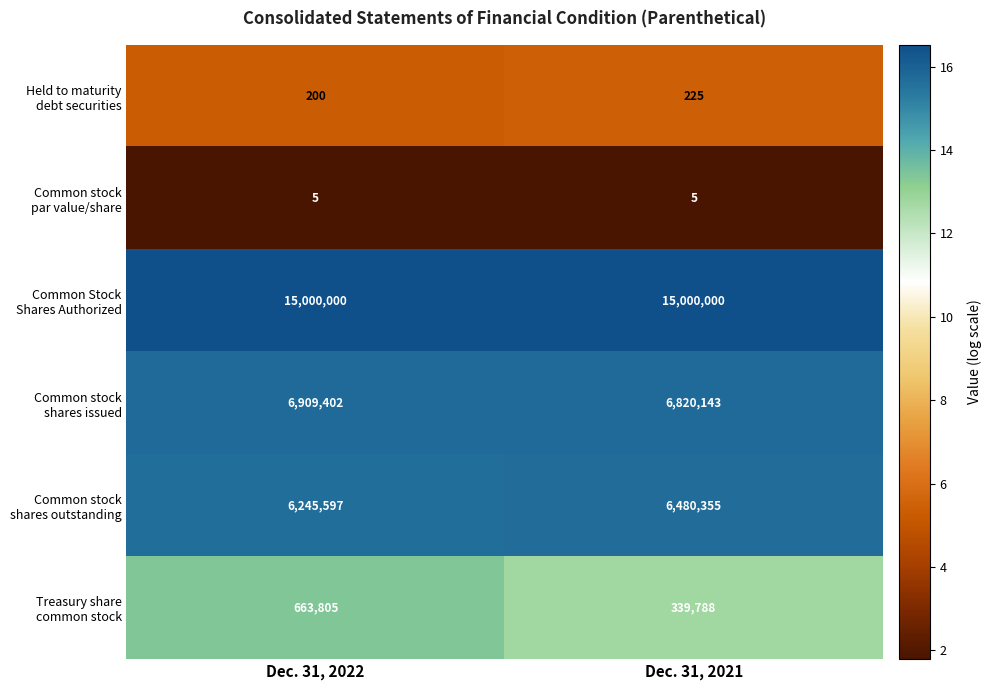

What is the difference between the highest and lowest values at Dec. 31, 2022?

14999995